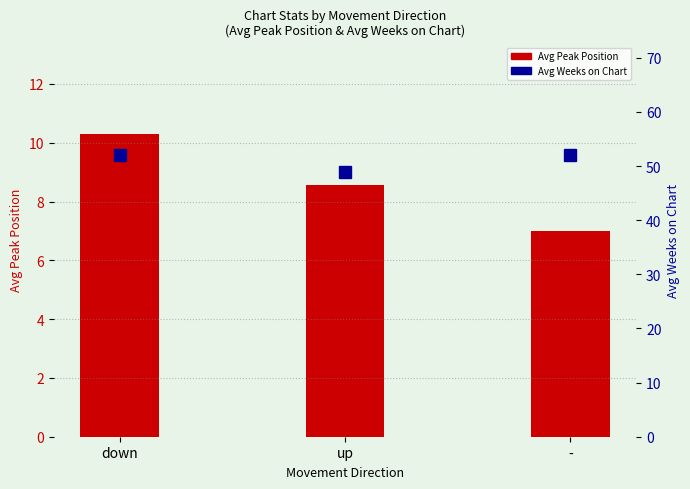

At which label is Avg Weeks on Chart closest to 50?

up